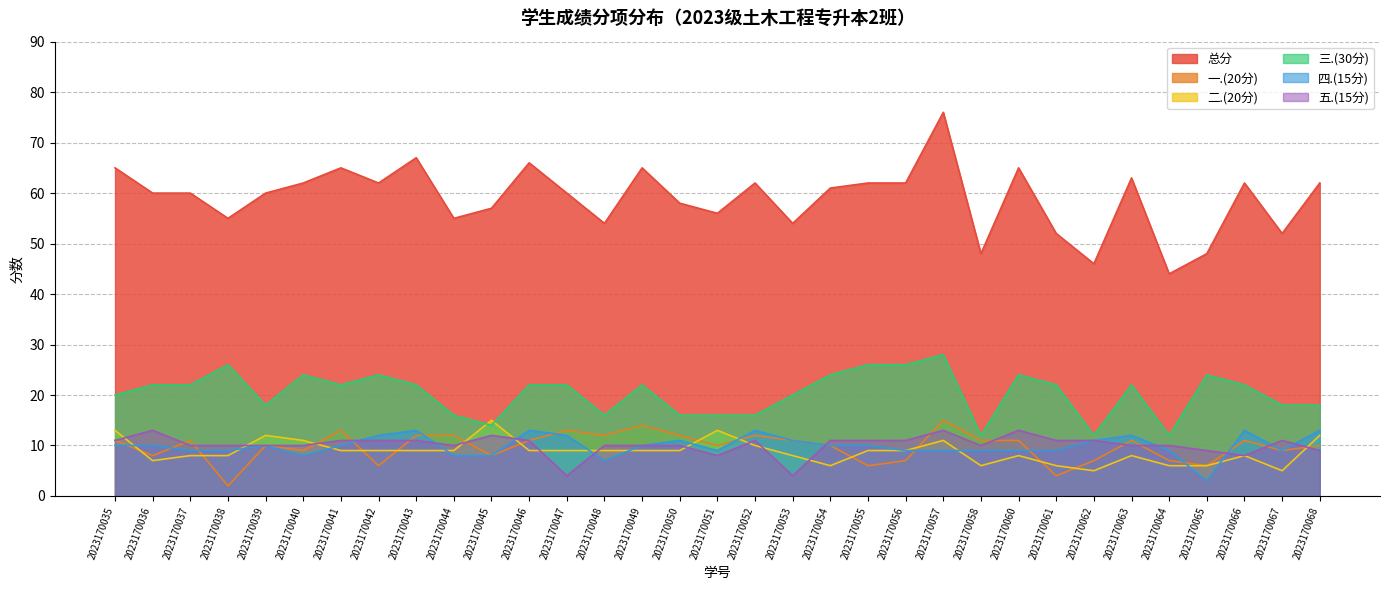

What is the approximate value of 二.(20分) at 2023170052?

10